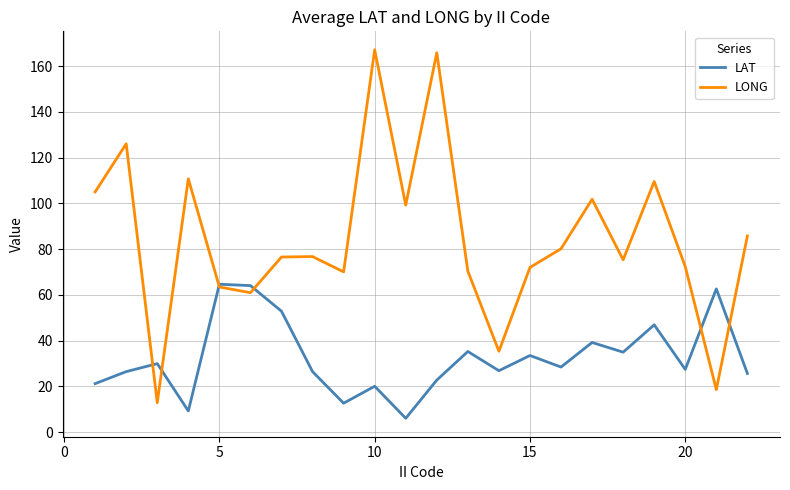

Which series has the largest range (max minus min)?

LONG